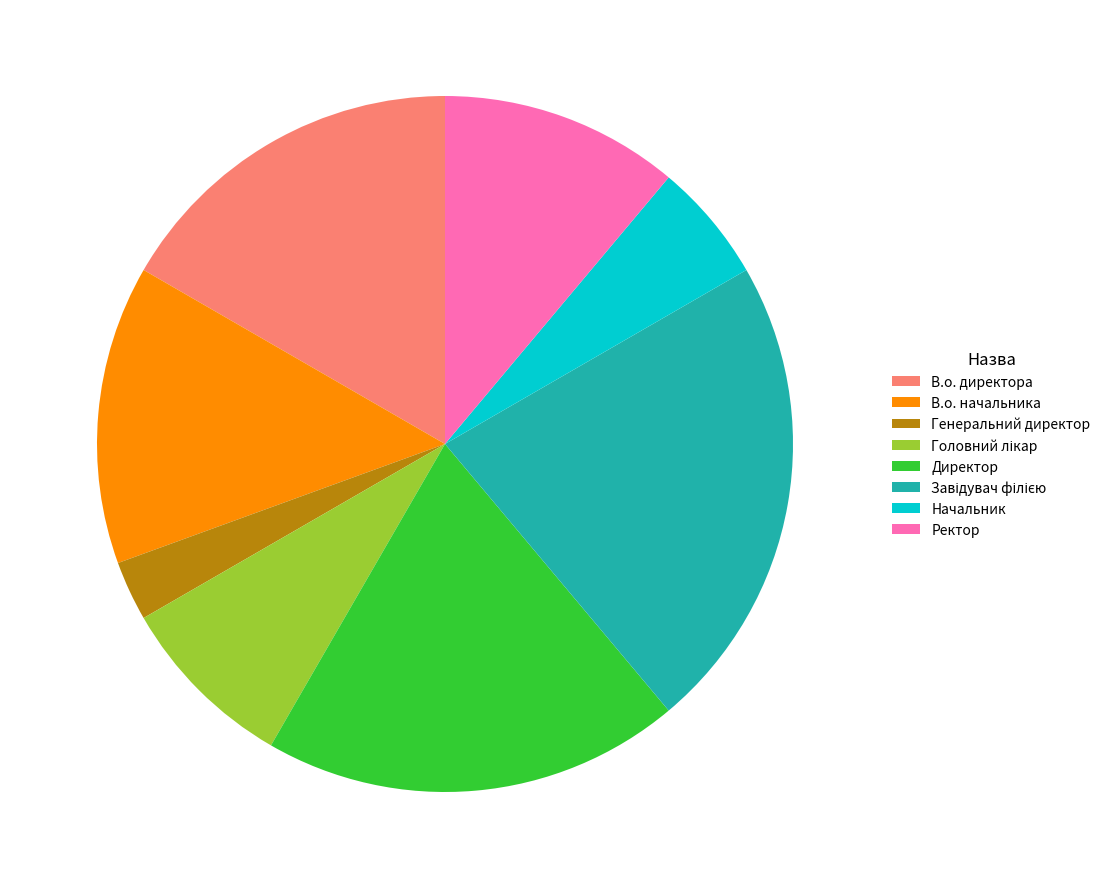

Is it true that Директор is 6% of the pie?

False